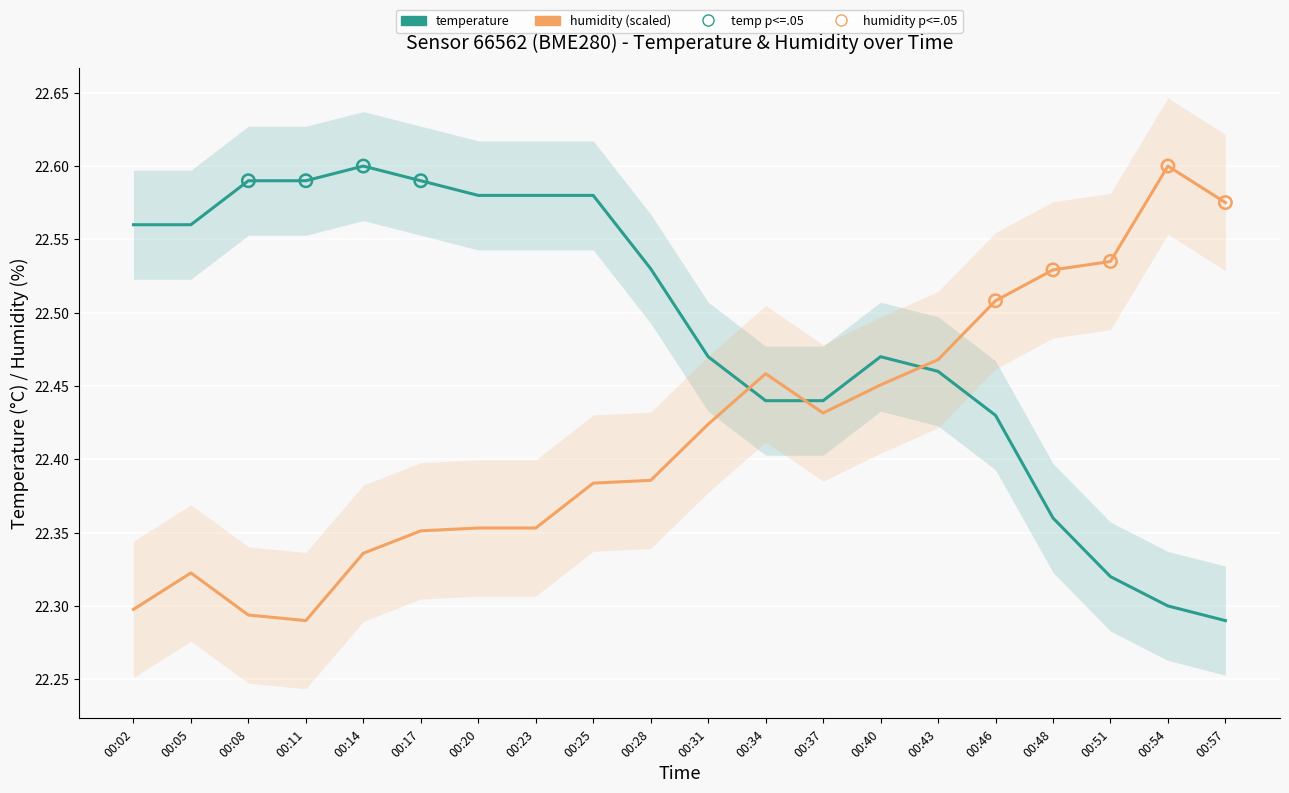

Which series contains the lowest Y value?

temperature